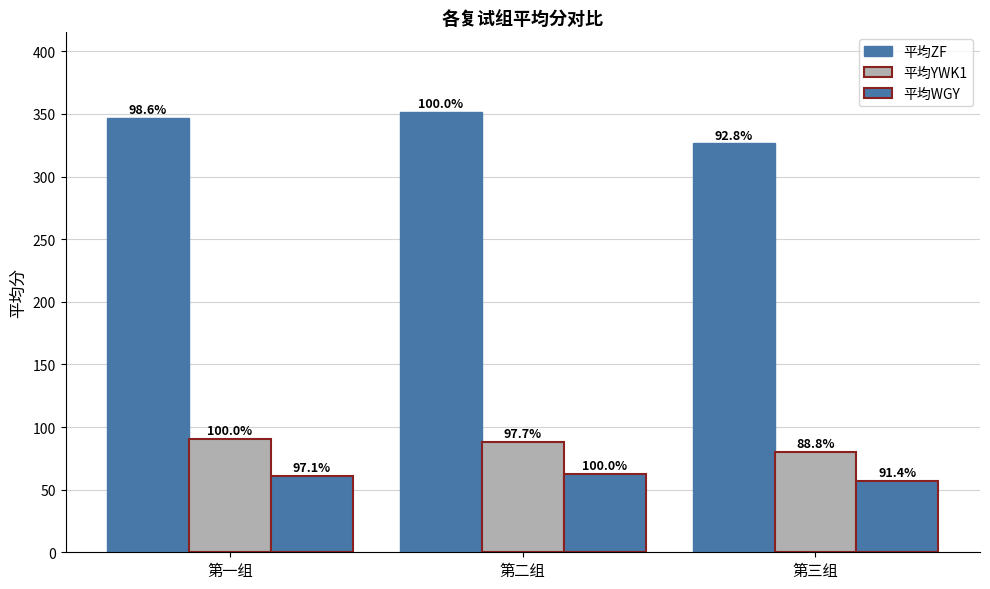

How many bars are there in each group?

3